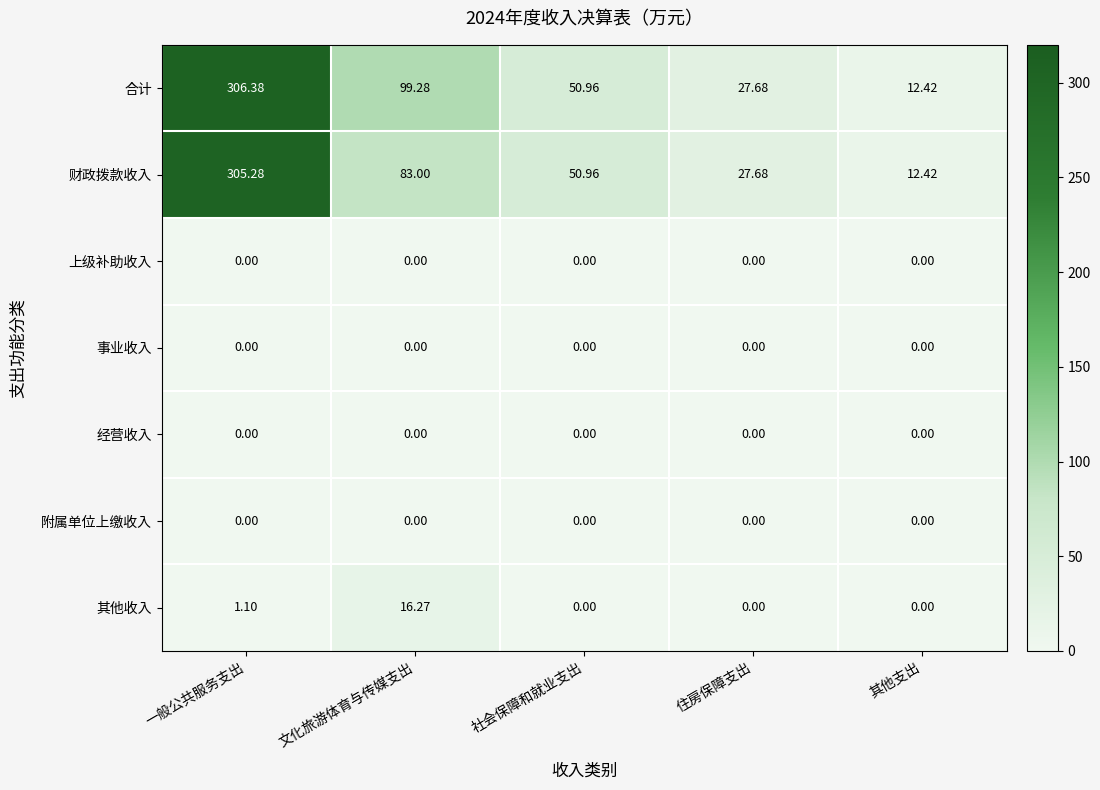

Which series changed the most between 一般公共服务支出 and 文化旅游体育与传媒支出?

财政拨款收入